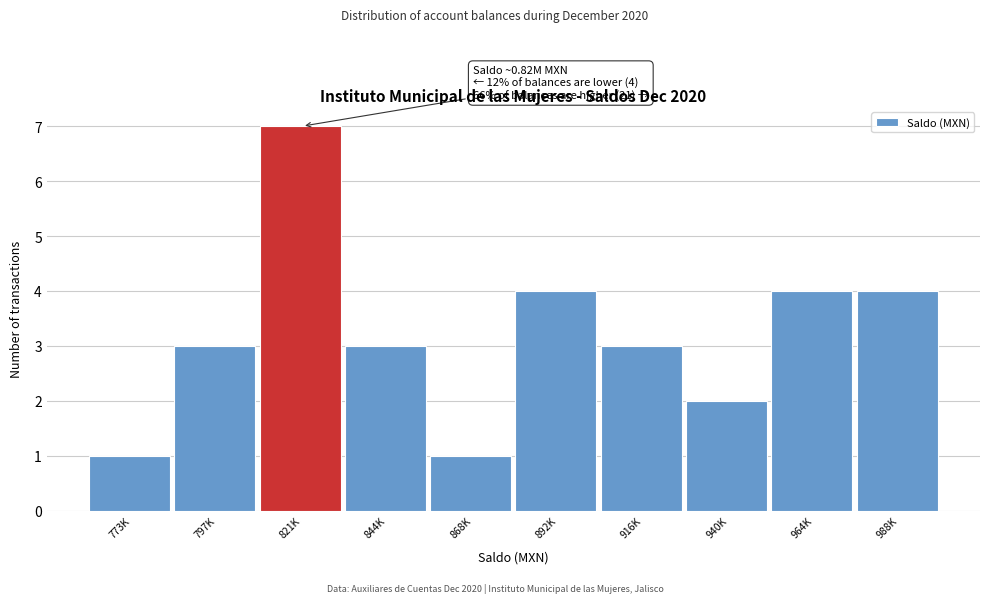

Reading left to right, list all the values displayed in this chart.

773K=1	797K=3	821K=7	844K=3	868K=1	892K=4	916K=3	940K=2	964K=4	988K=4